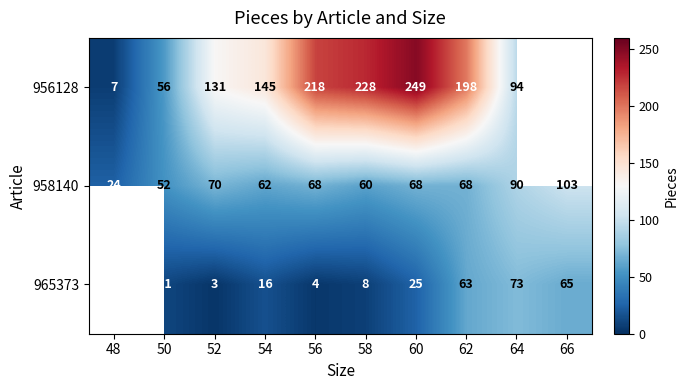

What is the minimum value for 958140?

24